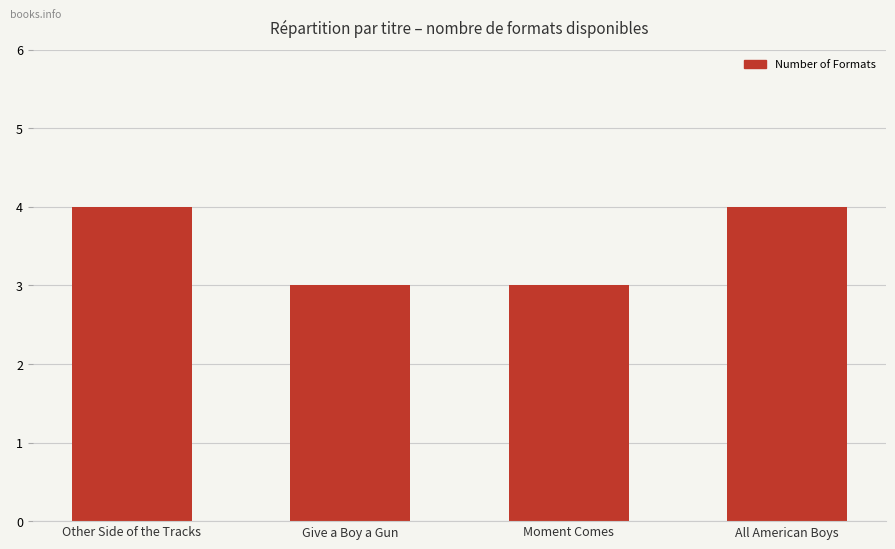

What is the difference between the maximum and minimum values?

1